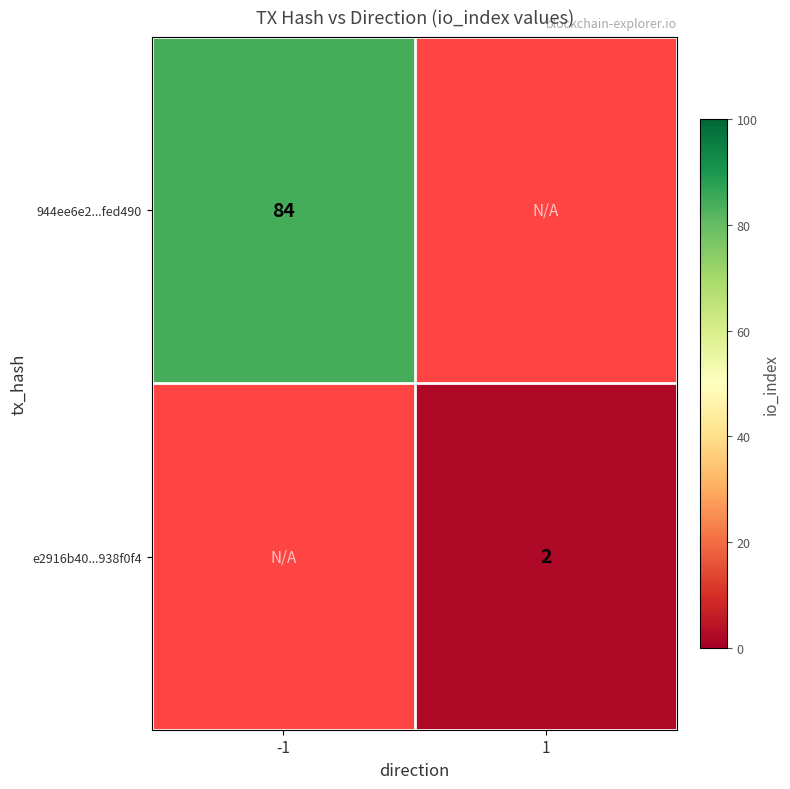

How many categories are shown in the chart?

2